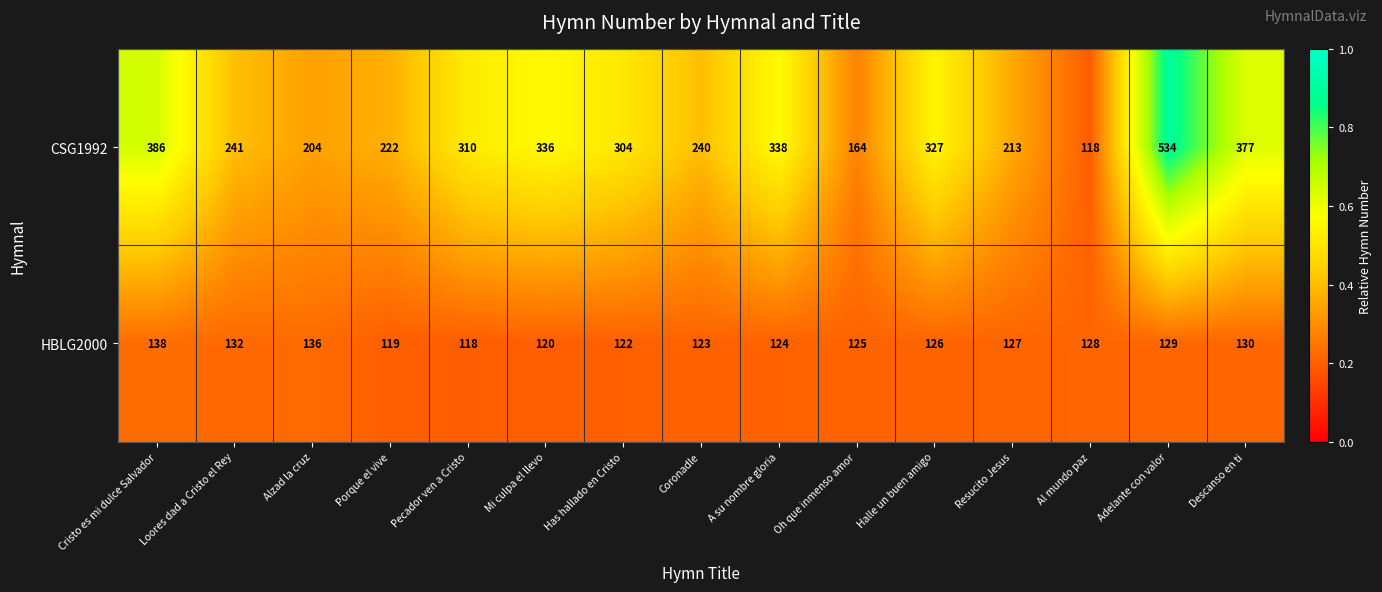

The HBLG2000 series shows 193 at Mi culpa el llevo. True or false?

False